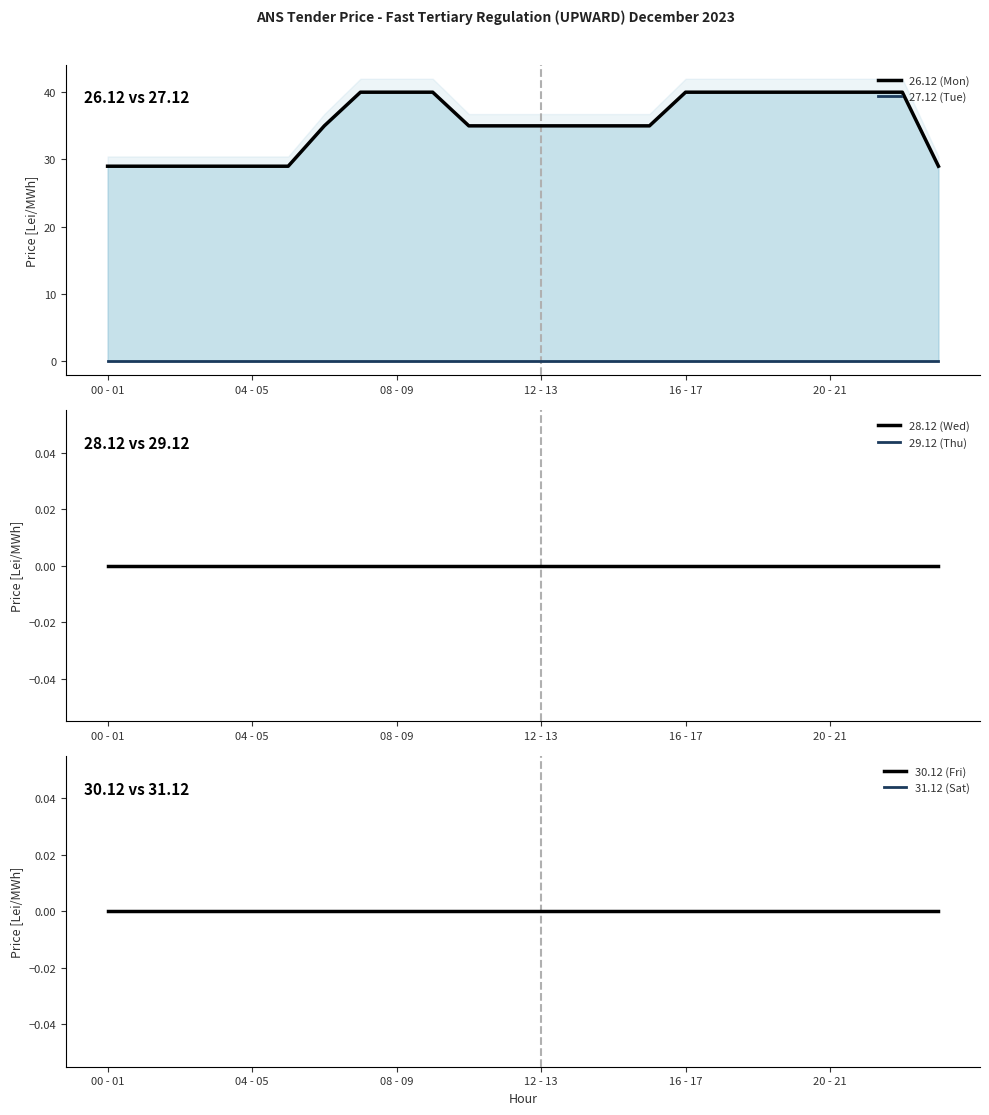

The value of 29.12 (Thu) at 04 - 05 is 0. True or false?

True